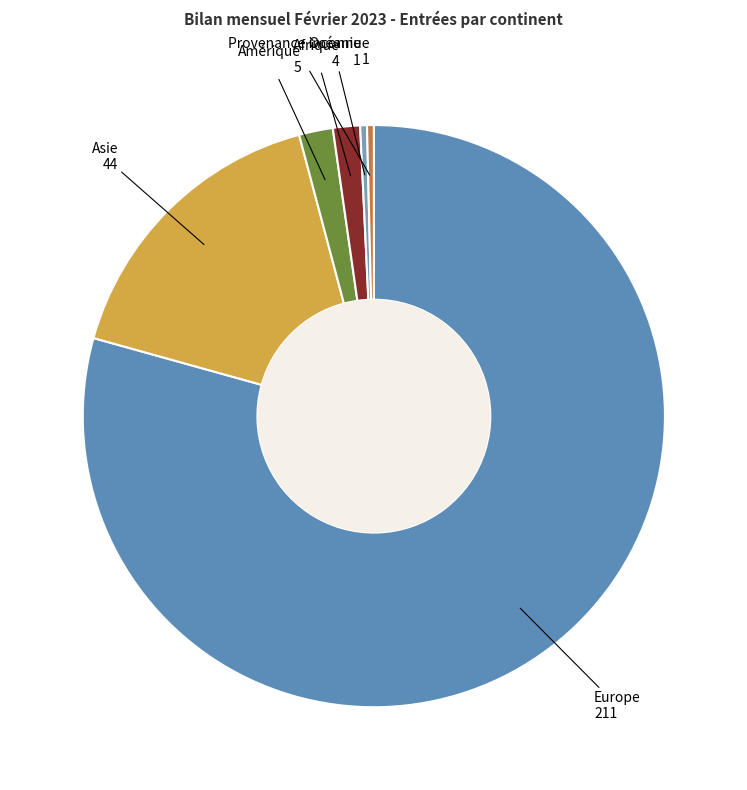

Is the sum of Provenance inconnue and Afrique greater than half?

No